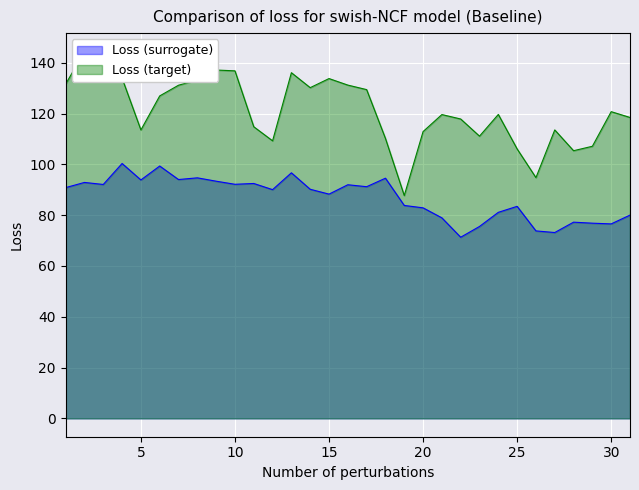

List the series in order of their overall mean, lowest first.

Loss (surrogate), Loss (target)